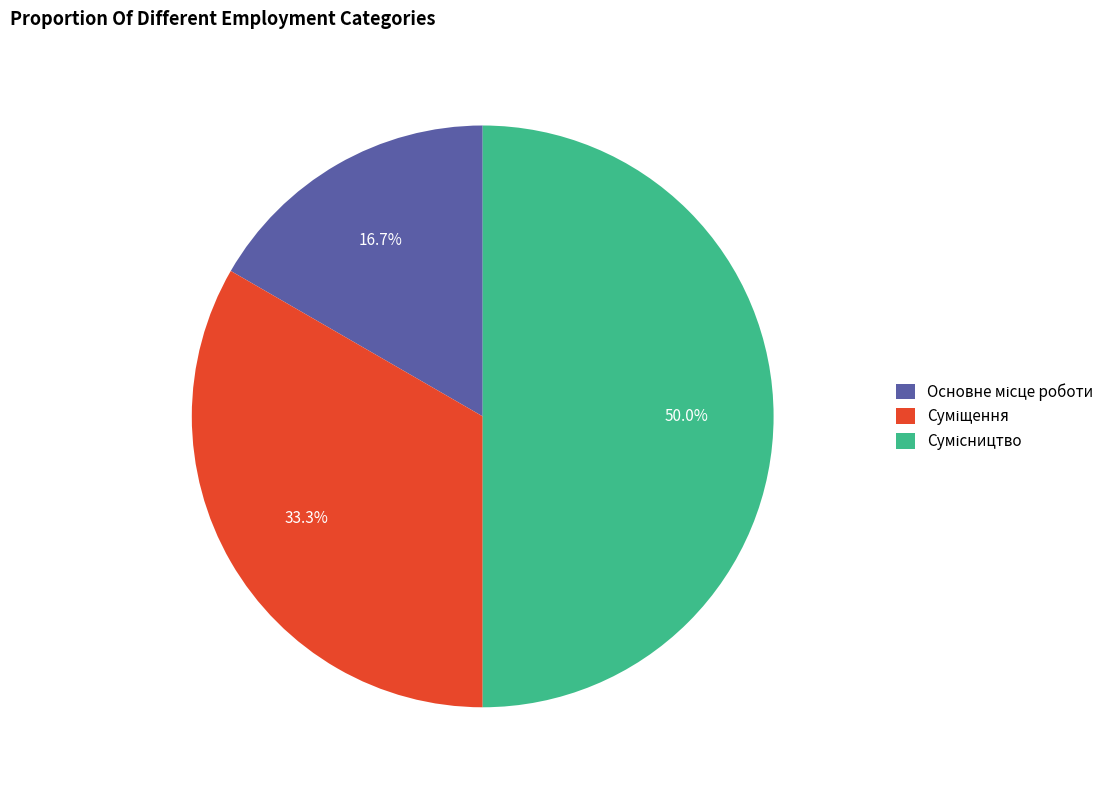

Which has a higher value, Сумісництво or Суміщення?

Сумісництво